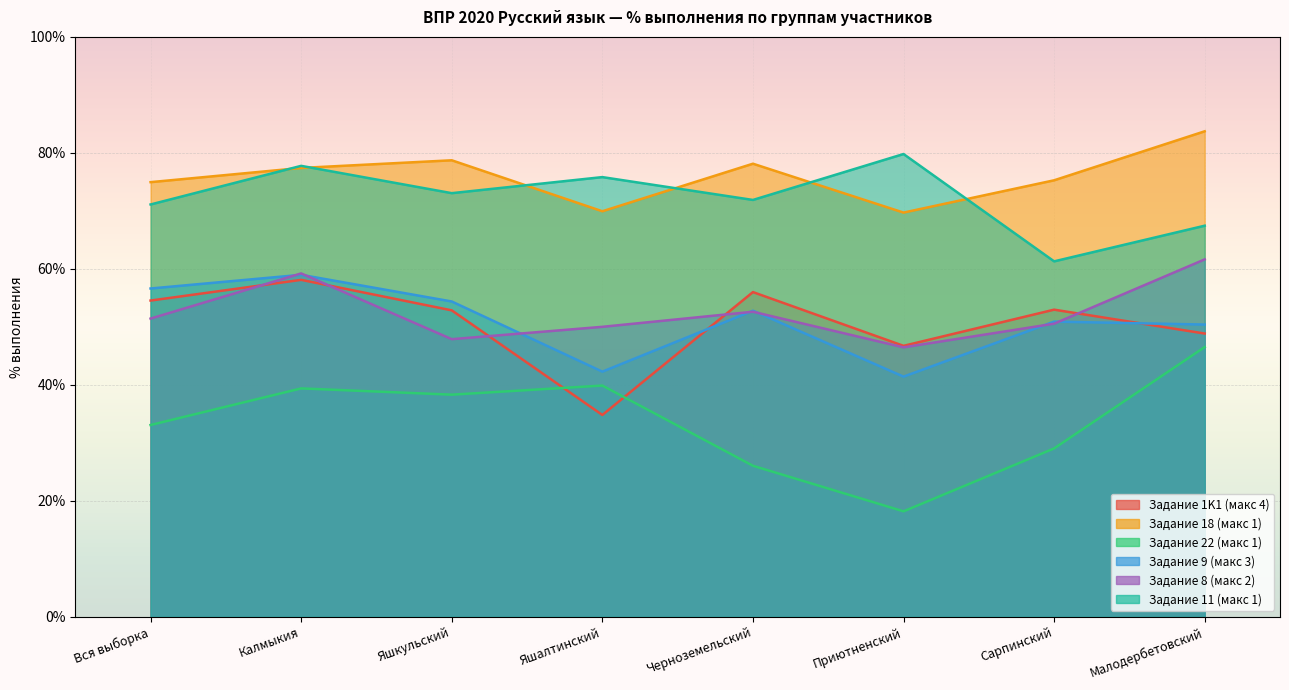

At Приютненский, list the series in order from smallest to largest.

col_22, col_9, col_8, 1K1, col_18, col_11